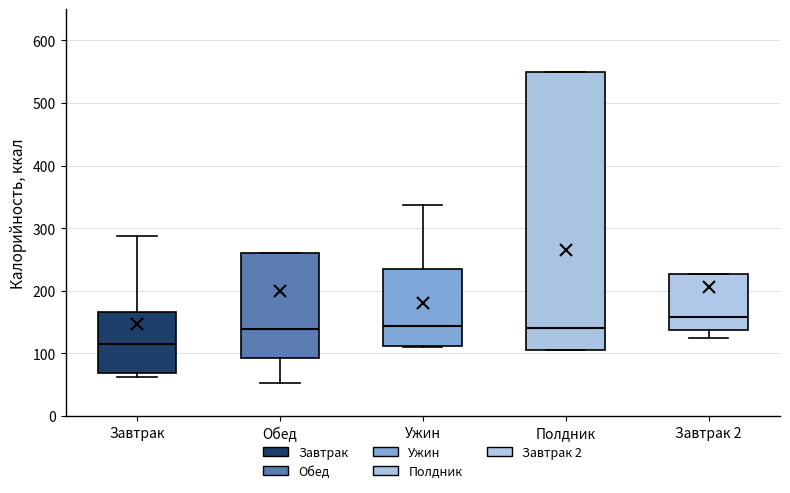

Where does the median line of the box for Ужин sit on the y-axis? The values are not printed on the chart, so give them approximately, as read against the axis.

140